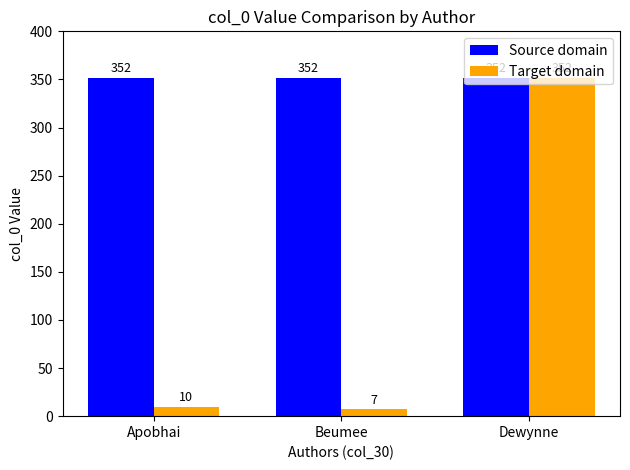

How many bars are there in each group?

2